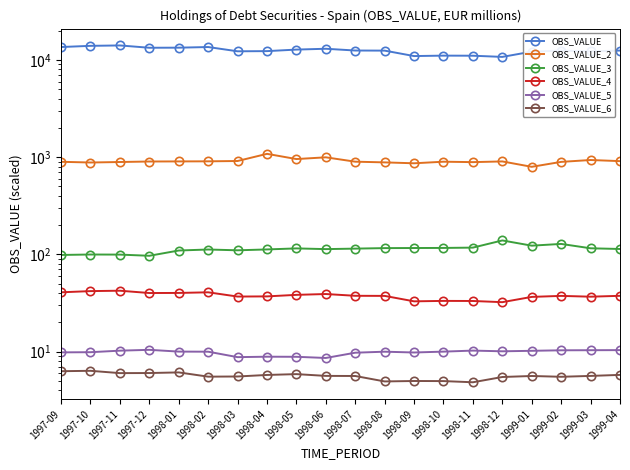

Does the chart have visible grid lines?

No